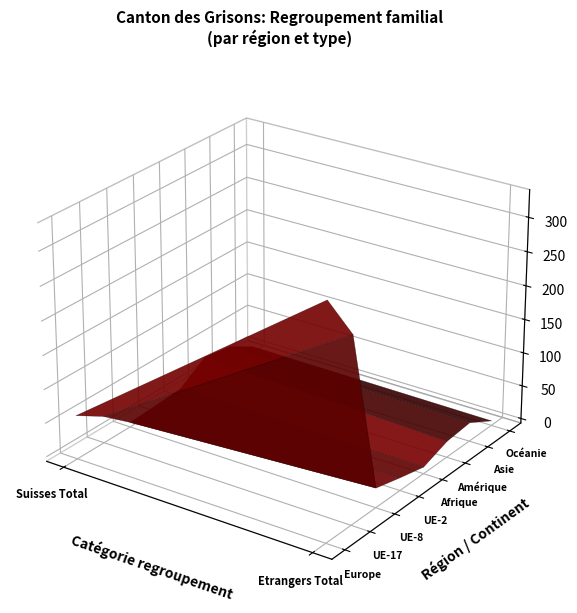

Reading left to right, list all the values displayed in this chart.

Europe: 0=58	1=333
UE-17: 0=33	1=264
UE-8: 0=0	1=22
UE-2: 0=2	1=12
Afrique: 0=5	1=3
Amérique: 0=31	1=17
Asie: 0=25	1=21
Océanie: 0=3	1=0